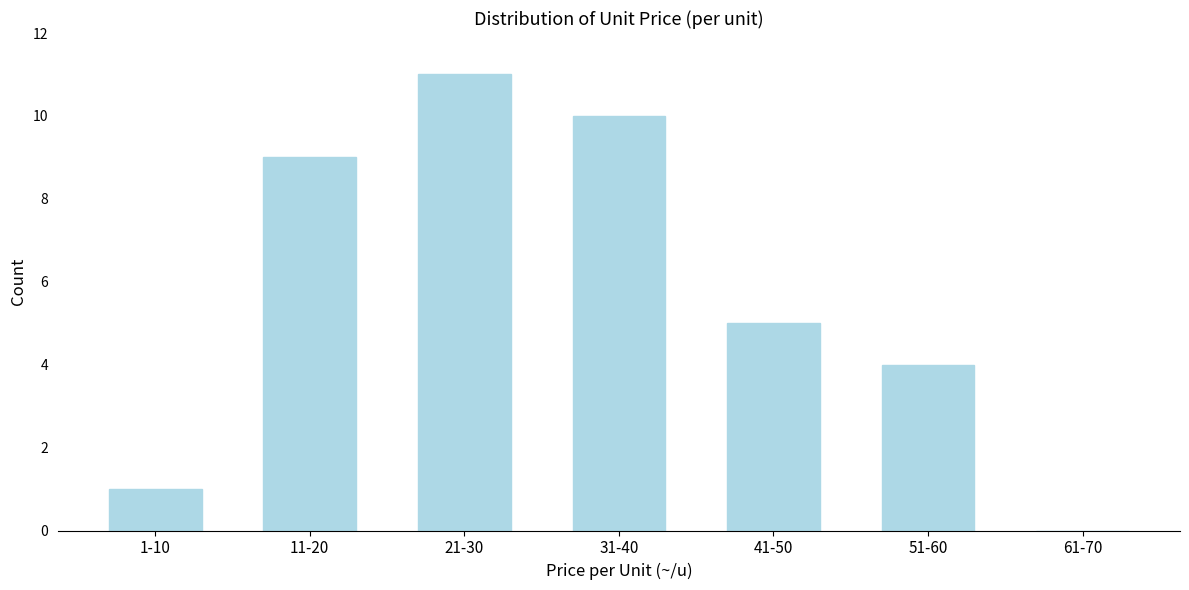

Reading left to right, extract all data points from this chart.

1-10=1	11-20=9	21-30=11	31-40=10	41-50=5	51-60=4	61-70=0